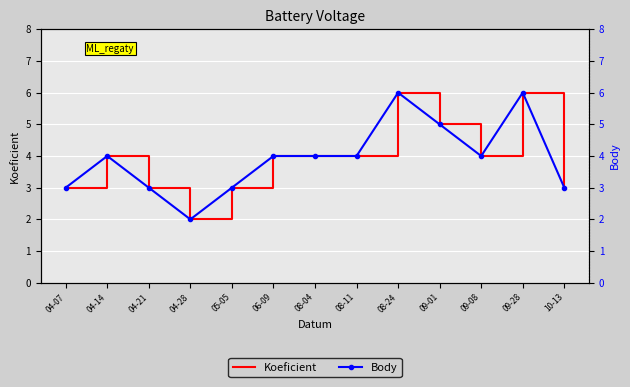

Which has a higher value, 09-08 or 04-21?

09-08